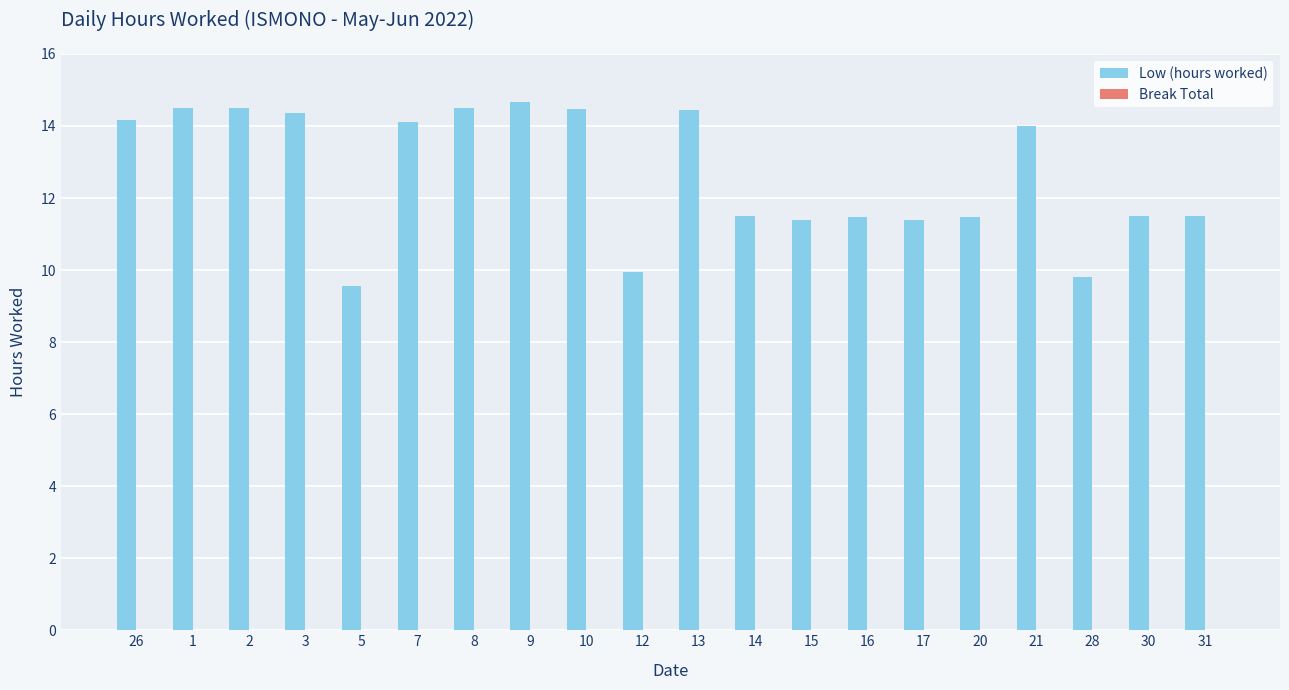

What is the ratio of the value at 15 to the value at 7?

0.8